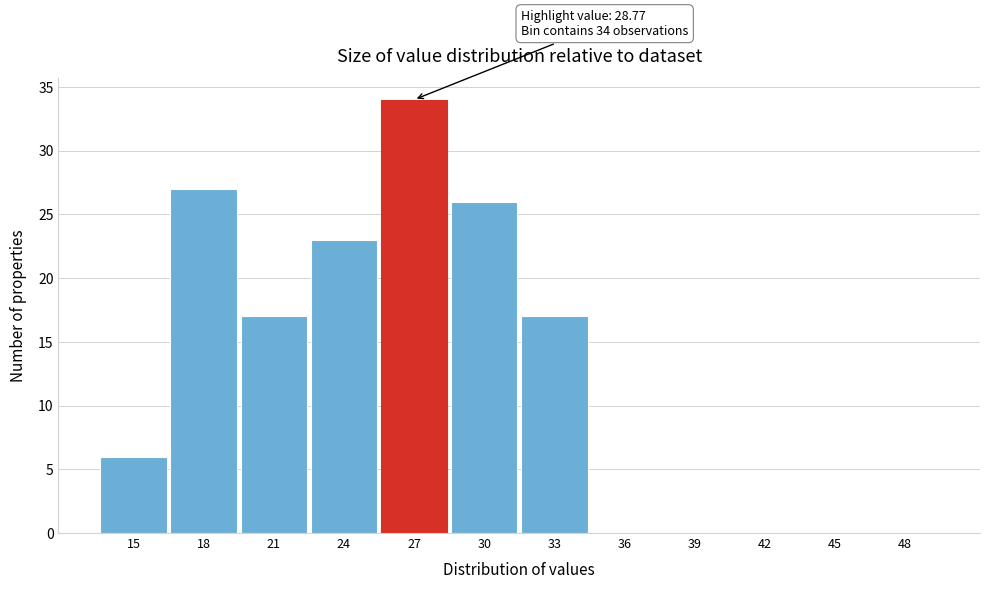

Reading left to right, extract all data points from this chart.

15=6	18=27	21=17	24=23	27=34	30=26	33=17	36=0	39=0	42=0	45=0	48=0